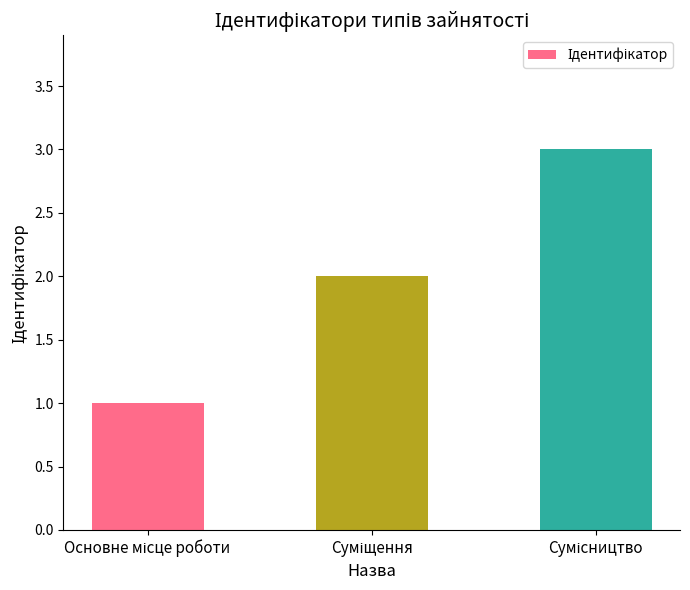

What is the greatest value displayed?

3